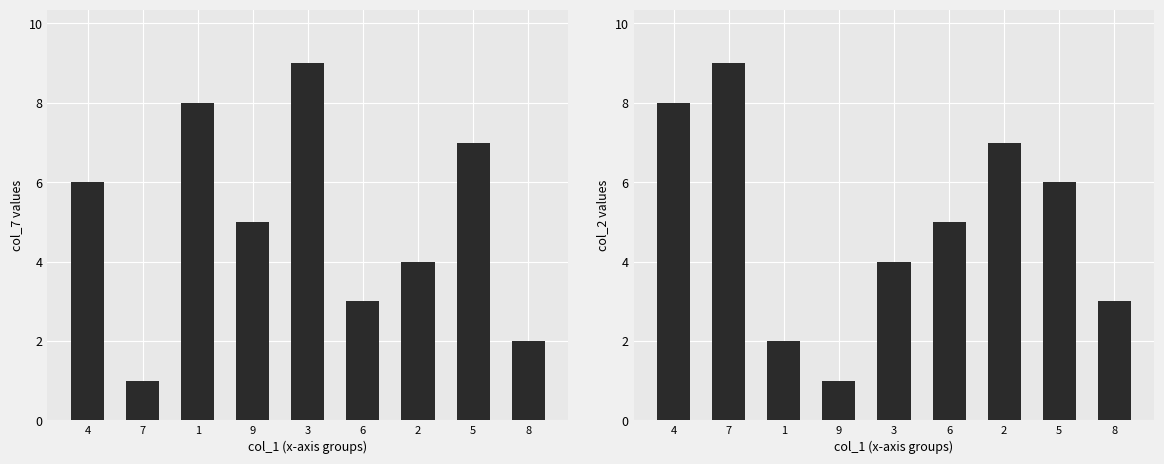

Which series has the largest total across all categories?

col_7